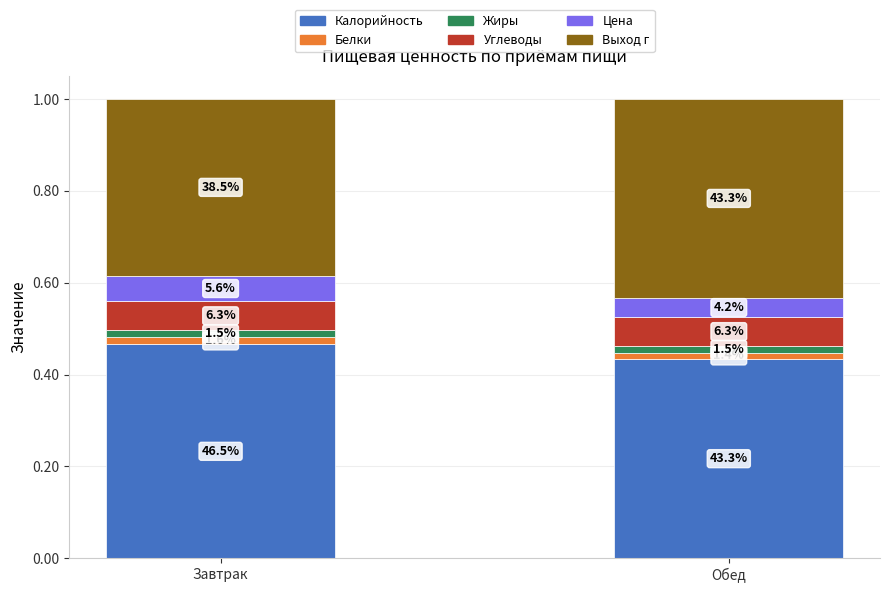

What is the label of the 2nd bar from the left?

Обед